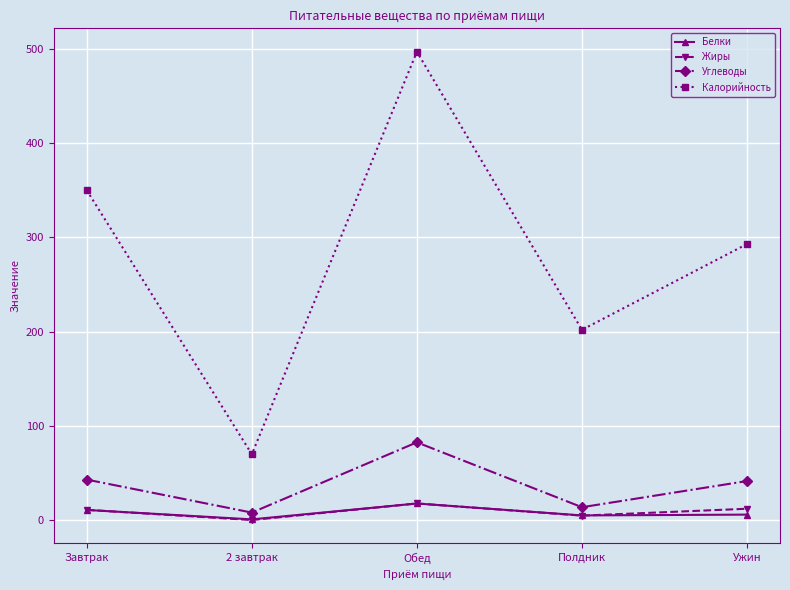

What is the total value across all series at Полдник?

225.8